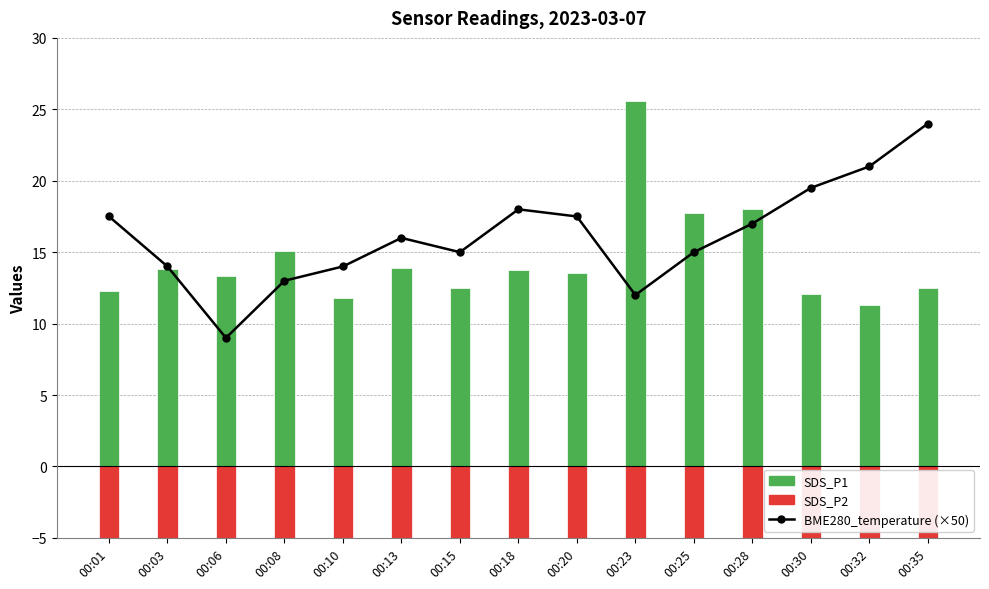

How many groups of bars are there?

15